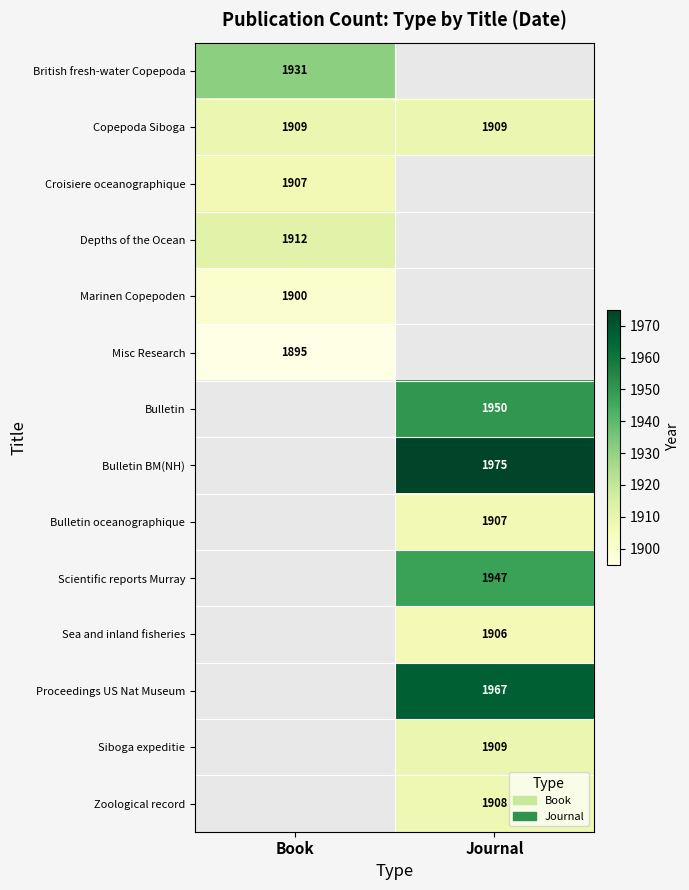

What is the minimum value shown in the chart?

1895.0